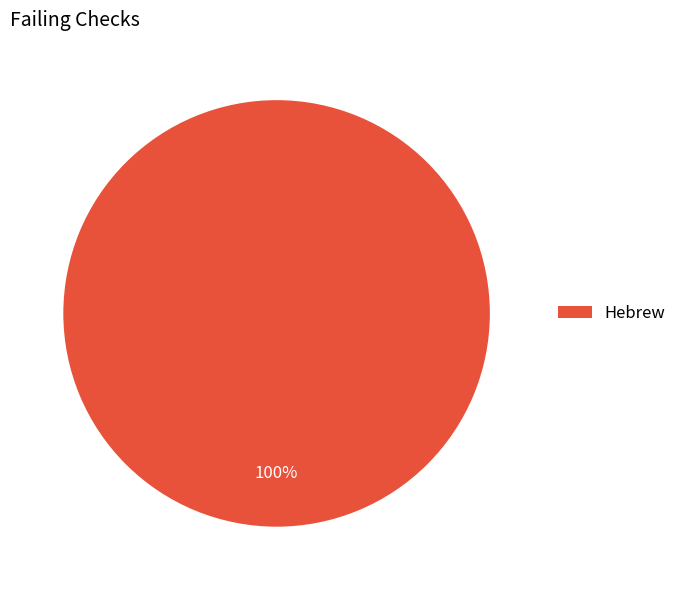

Rank the categories by value from lowest to highest.

Hebrew